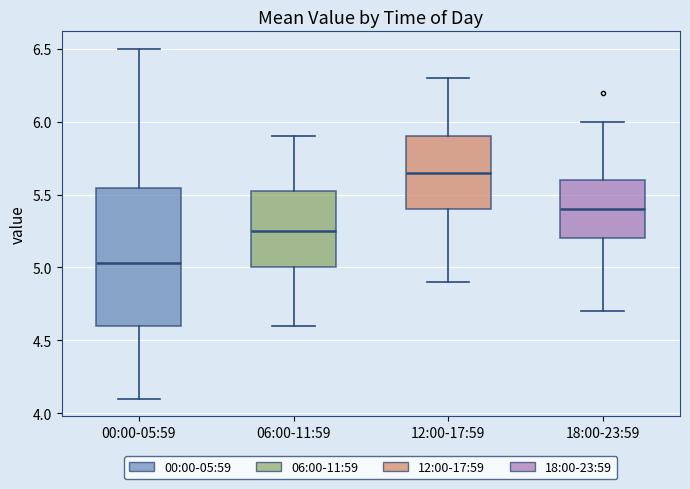

Where does the upper whisker of the box for 06:00-11:59 end on the y-axis? The values are not printed on the chart, so give them approximately, as read against the axis.

5.90